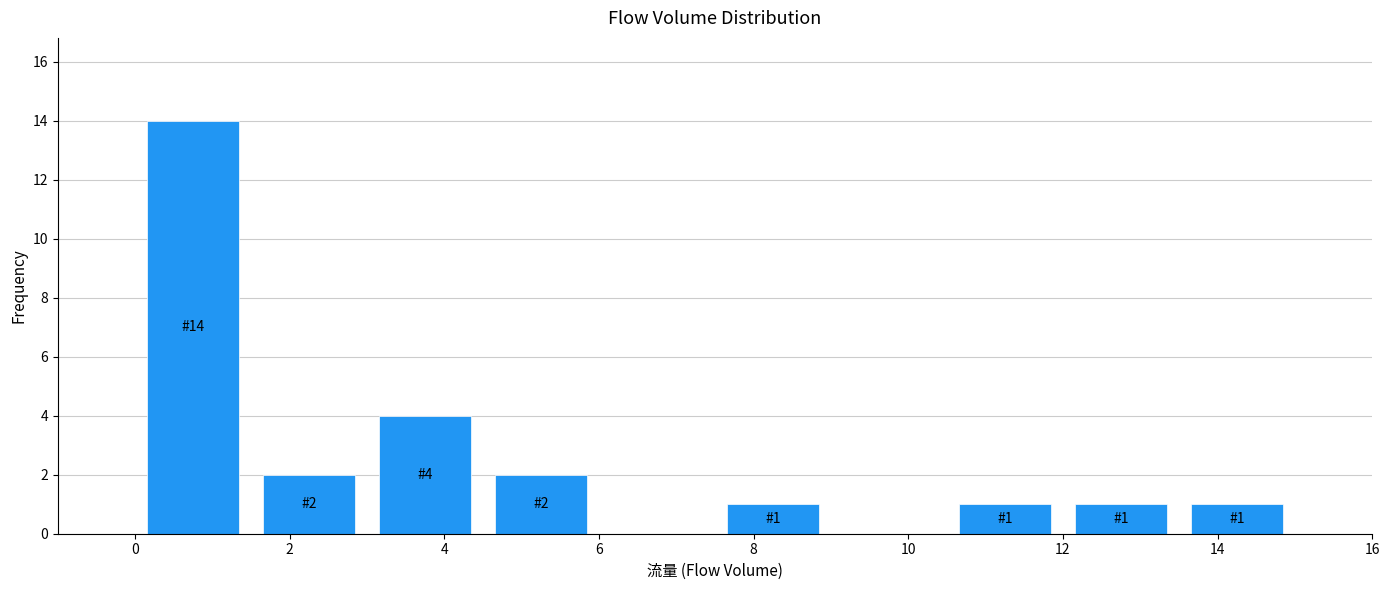

Which range on the x-axis has the tallest bar?

0.0 to 1.5